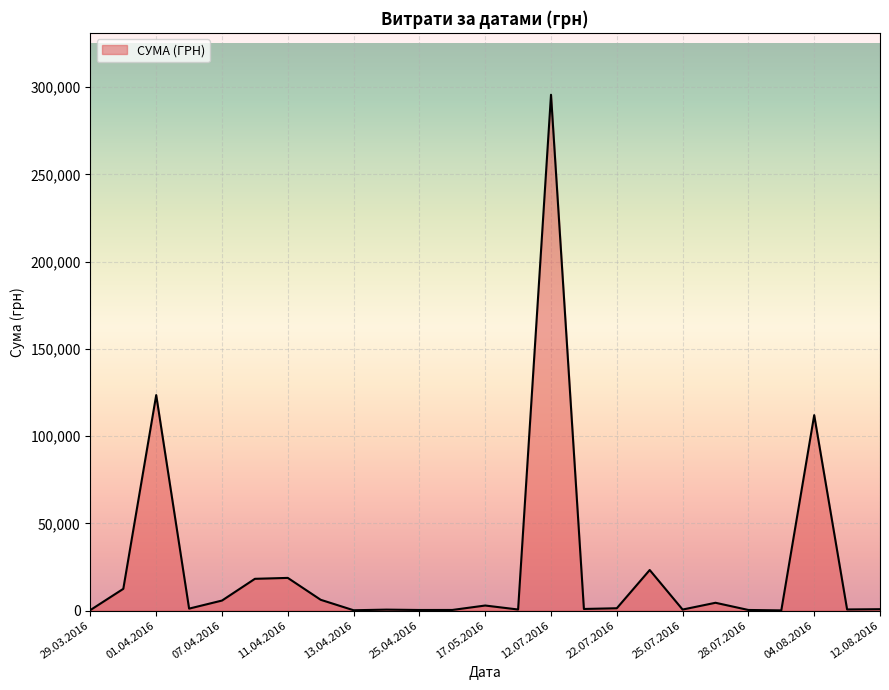

What is the maximum value shown in the chart?

295638.6